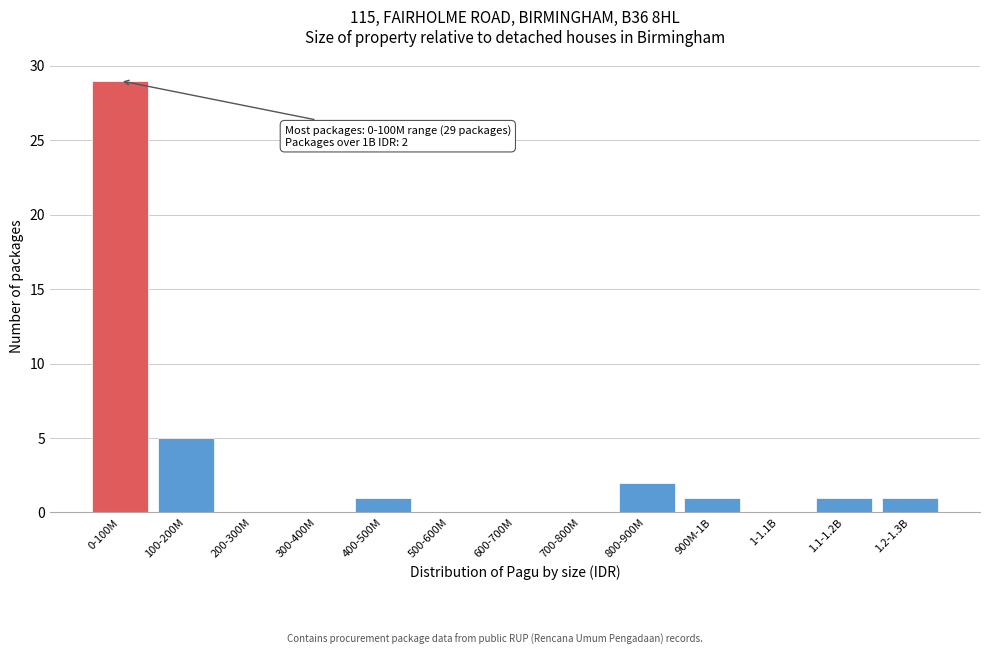

Reading left to right, extract all data points from this chart.

0-100M=29	100-200M=5	200-300M=0	300-400M=0	400-500M=1	500-600M=0	600-700M=0	700-800M=0	800-900M=2	900M-1B=1	1-1.1B=0	1.1-1.2B=1	1.2-1.3B=1